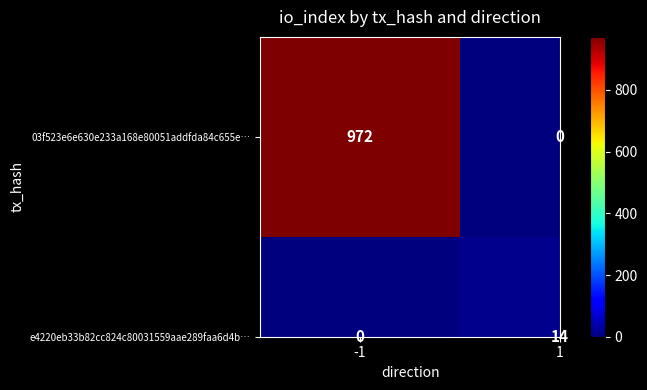

Reading left to right, transcribe all the data shown in this chart.

03f523e6e630e233a168e80051addfda84c655e…: 972	0
e4220eb33b82cc824c80031559aae289faa6d4b…: 0	14